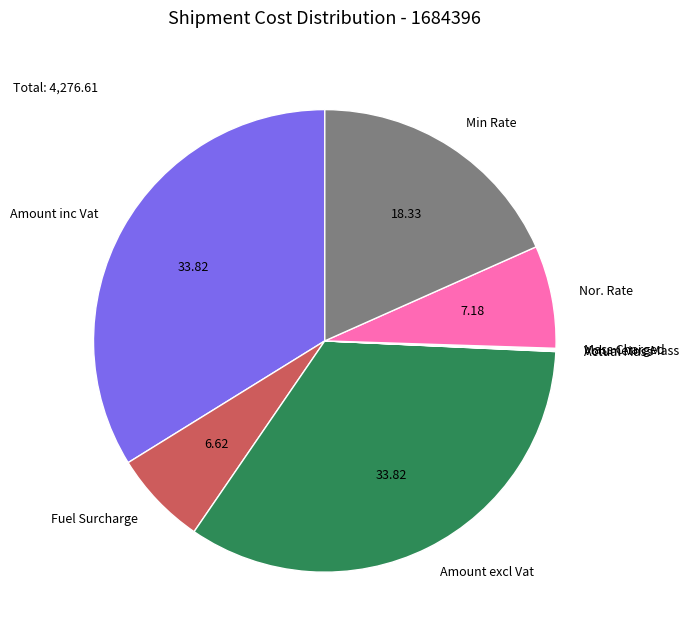

Is there any slice that represents more than half of the pie?

No